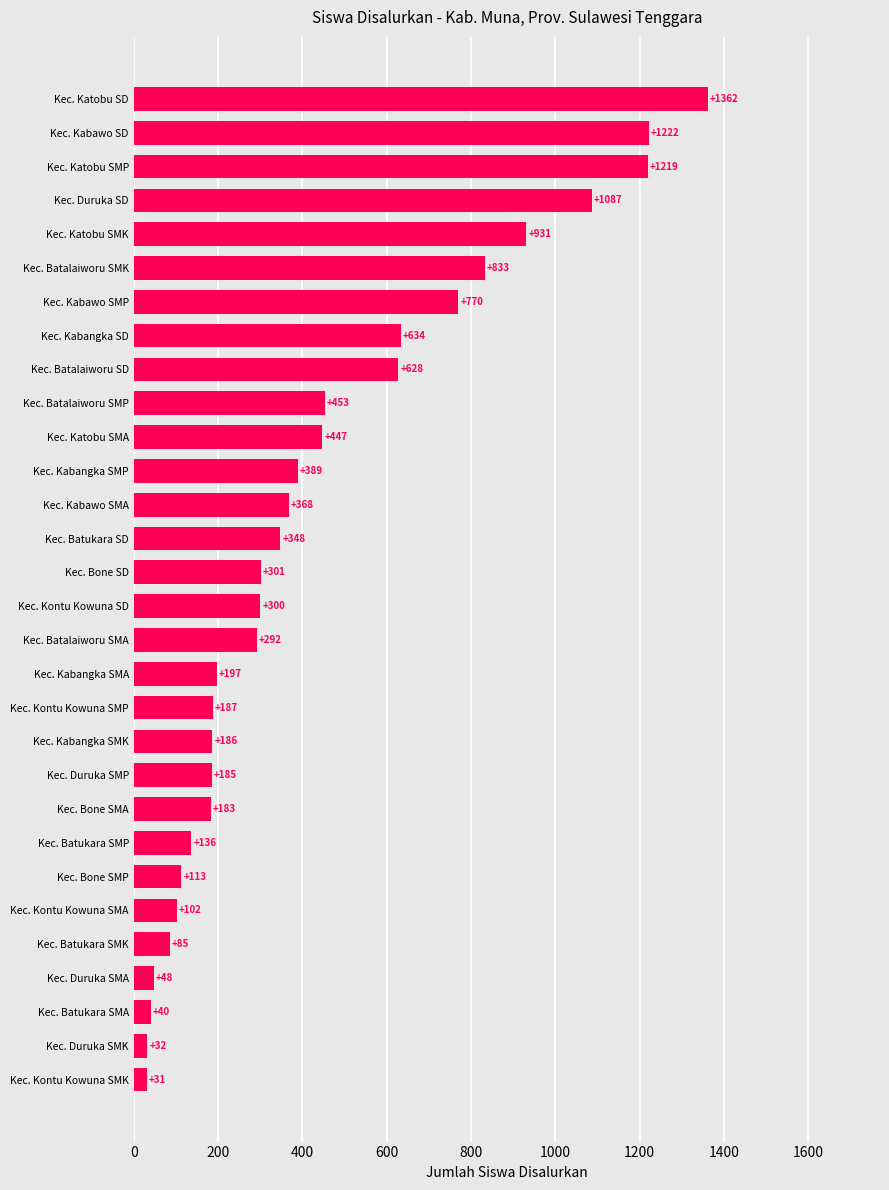

Rank the categories by value from highest to lowest.

Kec. Katobu SD, Kec. Kabawo SD, Kec. Katobu SMP, Kec. Duruka SD, Kec. Katobu SMK, Kec. Batalaiworu SMK, Kec. Kabawo SMP, Kec. Kabangka SD, Kec. Batalaiworu SD, Kec. Batalaiworu SMP, Kec. Katobu SMA, Kec. Kabangka SMP, Kec. Kabawo SMA, Kec. Batukara SD, Kec. Bone SD, Kec. Kontu Kowuna SD, Kec. Batalaiworu SMA, Kec. Kabangka SMA, Kec. Kontu Kowuna SMP, Kec. Kabangka SMK, Kec. Duruka SMP, Kec. Bone SMA, Kec. Batukara SMP, Kec. Bone SMP, Kec. Kontu Kowuna SMA, Kec. Batukara SMK, Kec. Duruka SMA, Kec. Batukara SMA, Kec. Duruka SMK, Kec. Kontu Kowuna SMK